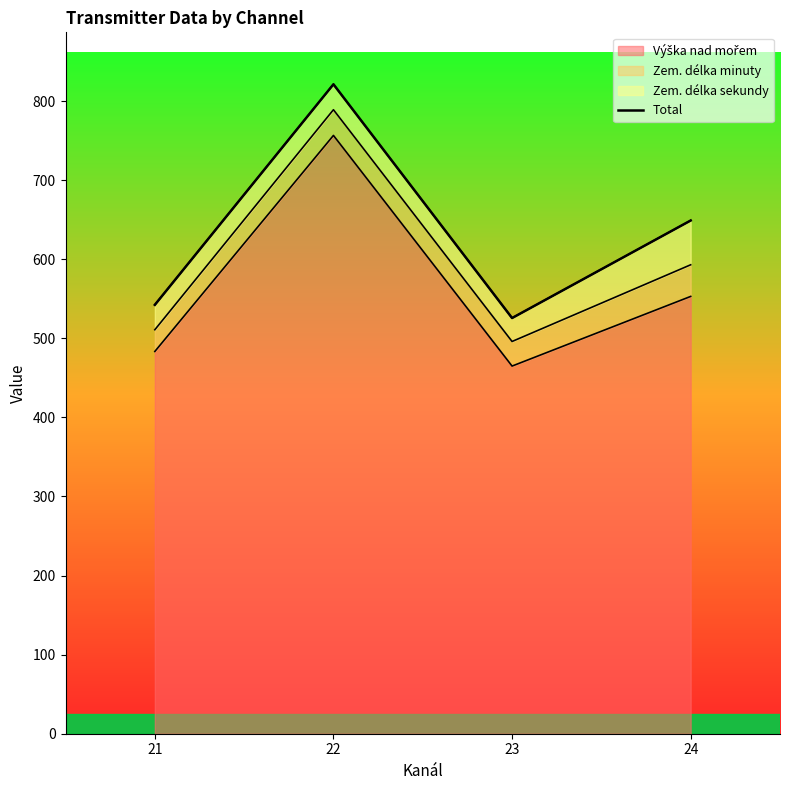

Reading right to left, extract all data points from this chart.

649.0	525.7	821.2	542.3